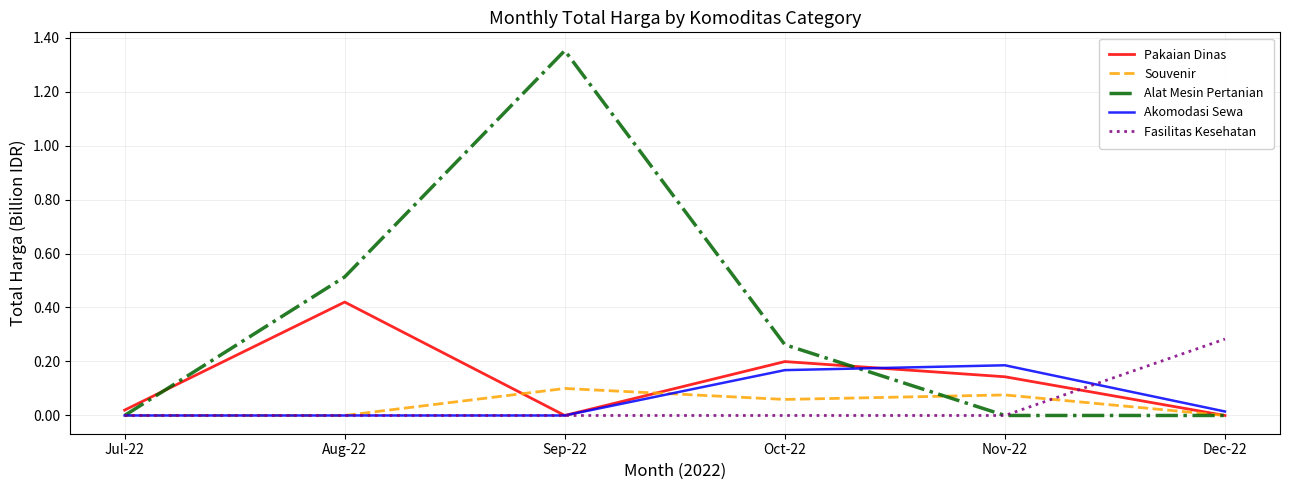

True or false: Pakaian Dinas has more than 0 points higher than both neighbors.

True